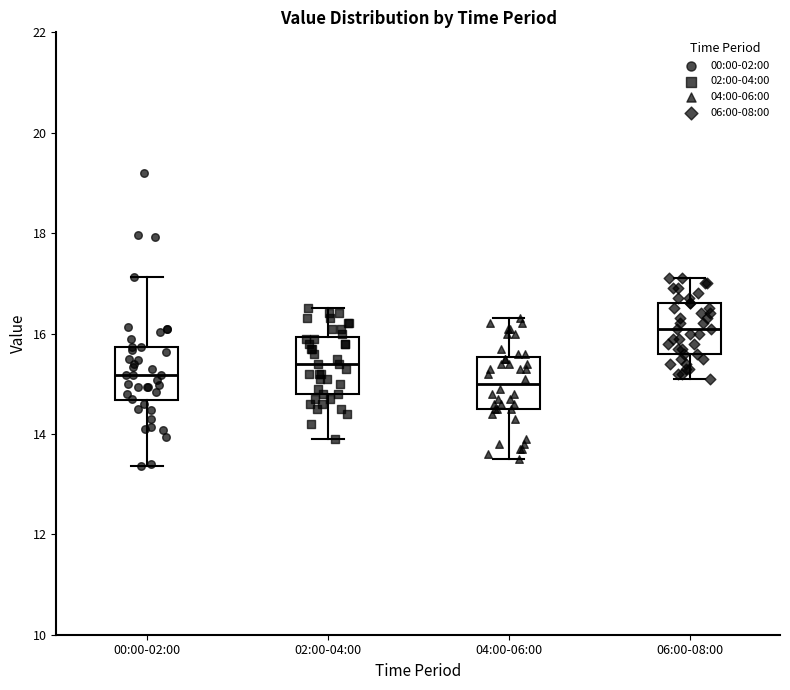

Reading left to right, read every box against the y-axis: the position of its median line, the range the box covers, and the ends of its whiskers. The values are not printed on the chart, so give them approximately, as read against the axis.

00:00-02:00: median 15.2, box 14.6 to 15.8, whiskers 13.4 to 17.2
02:00-04:00: median 15.4, box 14.8 to 16.0, whiskers 14.0 to 16.6
04:00-06:00: median 15.0, box 14.6 to 15.6, whiskers 13.6 to 16.4
06:00-08:00: median 16.2, box 15.6 to 16.6, whiskers 15.2 to 17.2